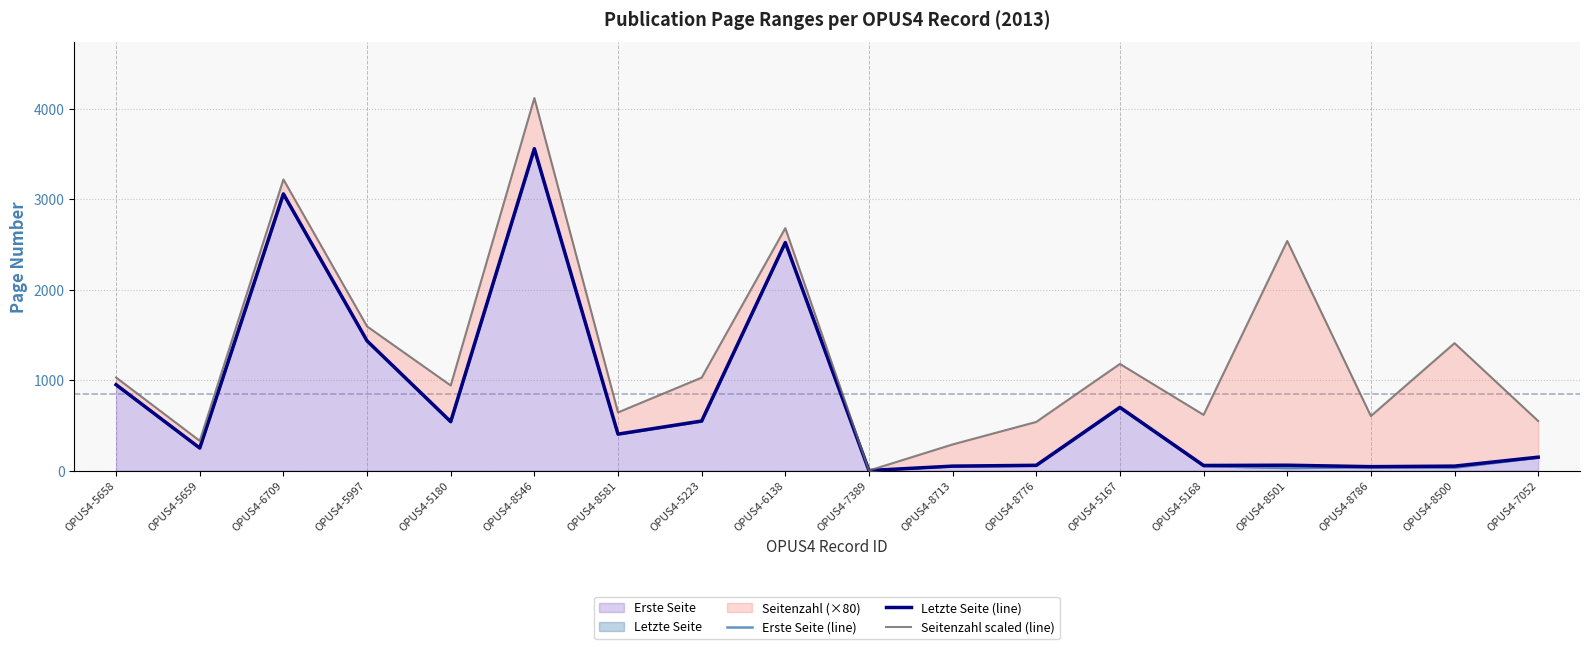

True or false: Erste Seite (line) has a value of 21 at OPUS4-8786.

False